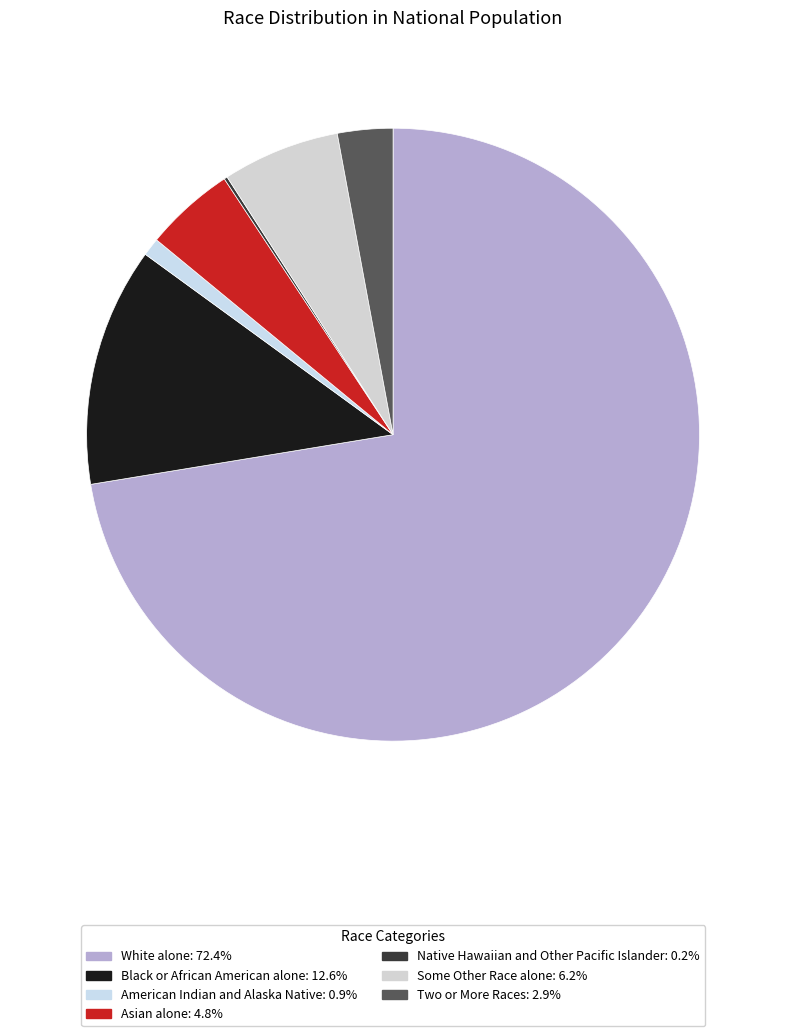

Does Some Other Race alone represent more than half of the total?

No